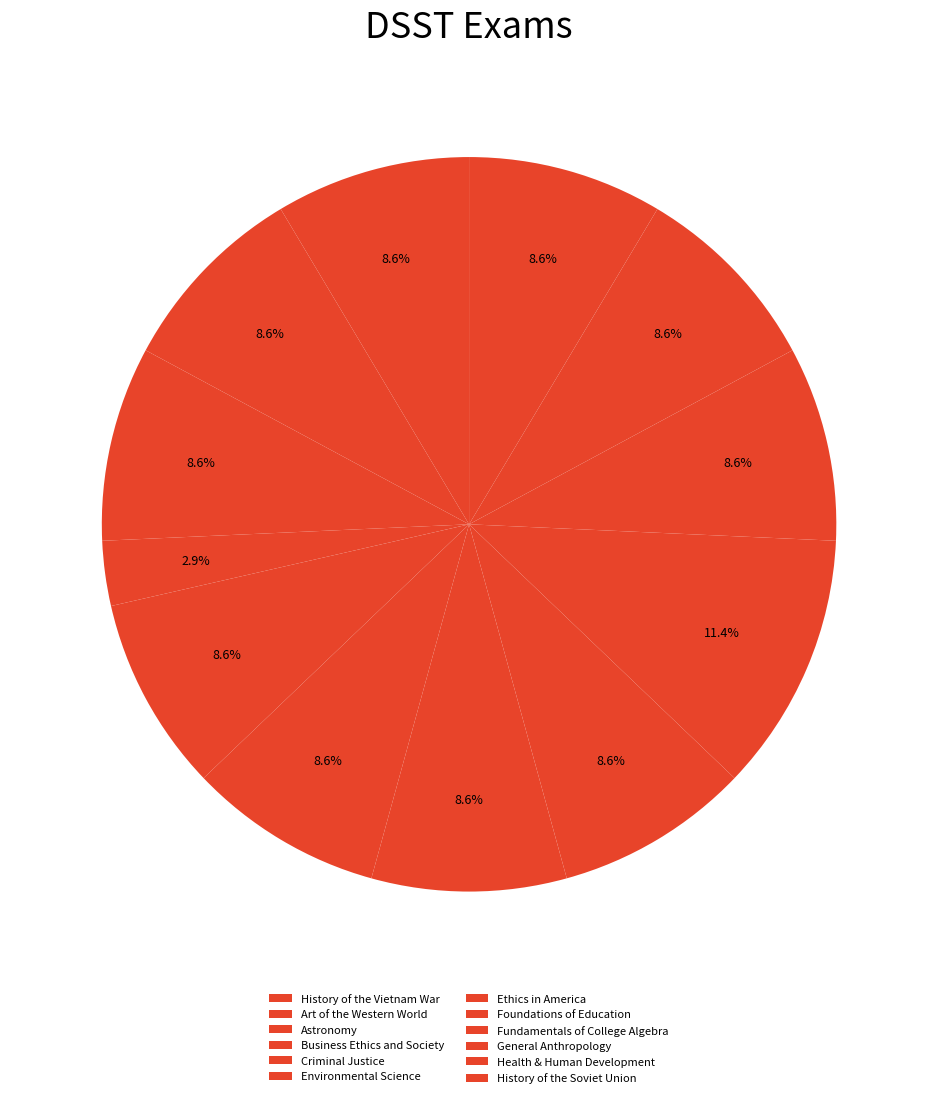

The History of the Soviet Union slice represents 9% of the pie. True or false?

True